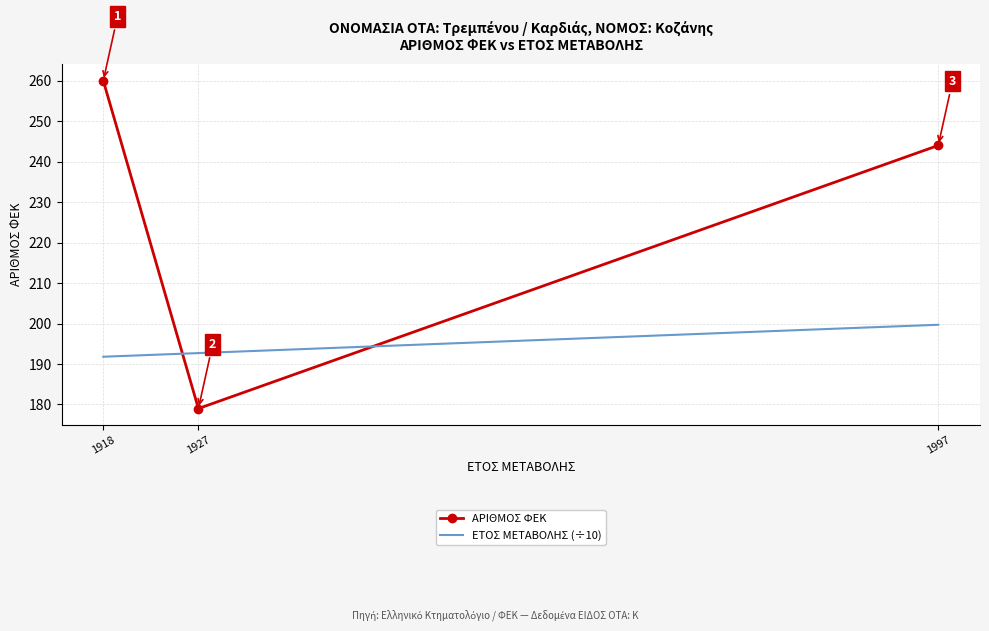

Which series has the largest range (max minus min)?

ΑΡΙΘΜΟΣ ΦΕΚ